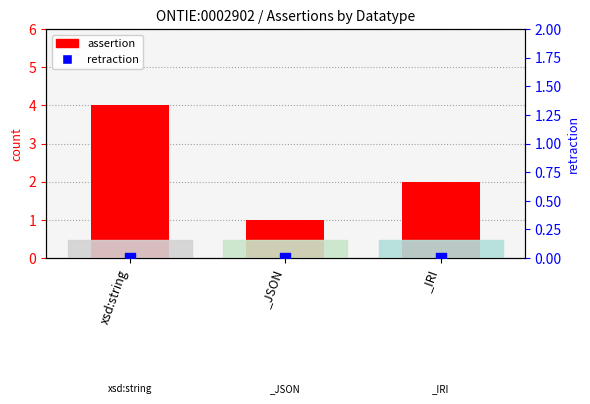

Which series reaches the maximum Y coordinate?

assertion